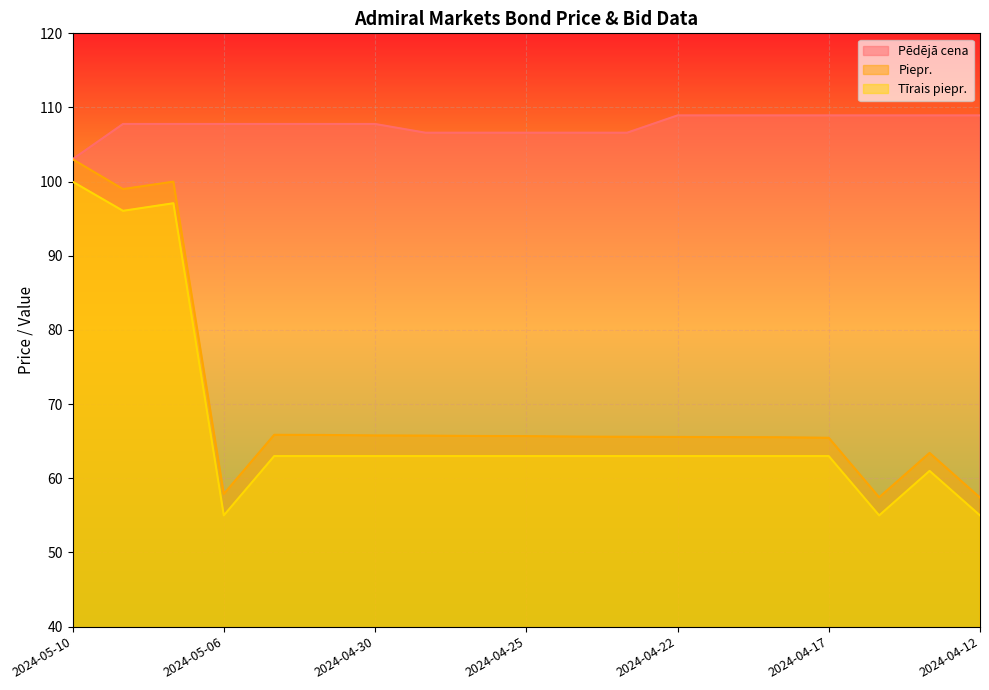

Which series has the largest range (max minus min)?

Piepr.